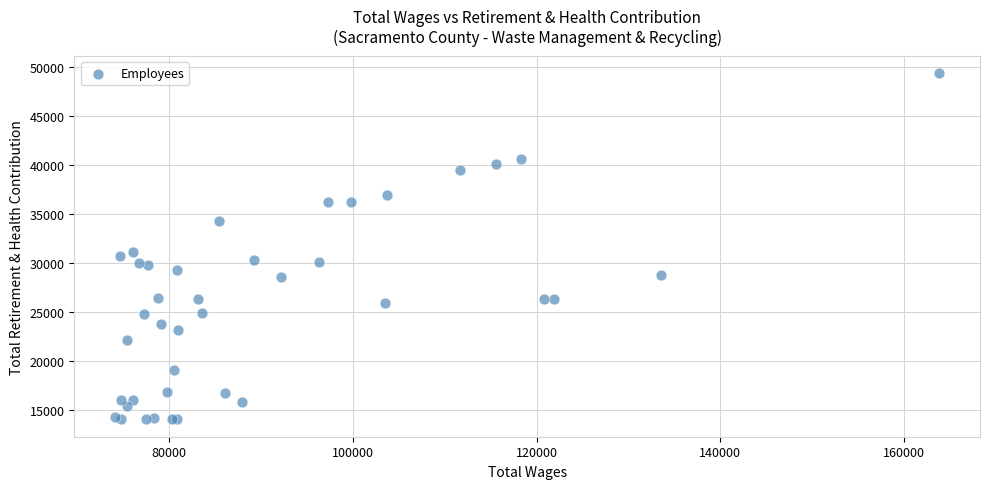

What Y value in the scatter plot is closest to 31706?

31159